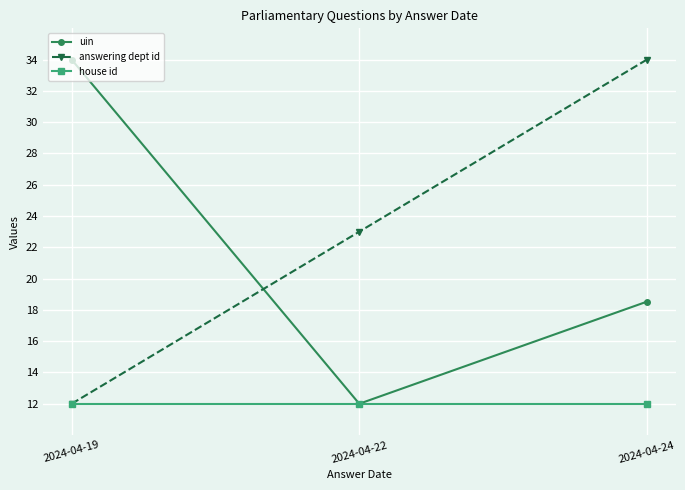

The value of uin at 2024-04-19 is 34.0. True or false?

True